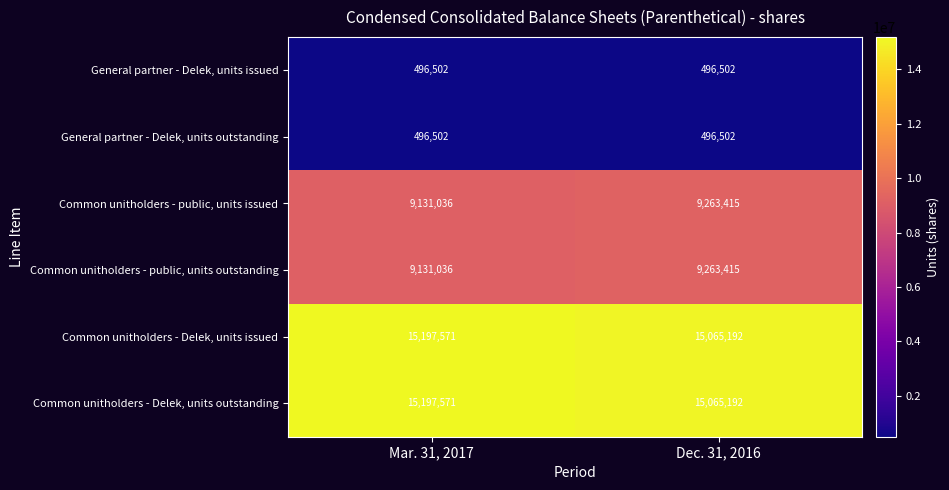

Is it true that Common unitholders - public, units issued equals 15690919 at Mar. 31, 2017?

False